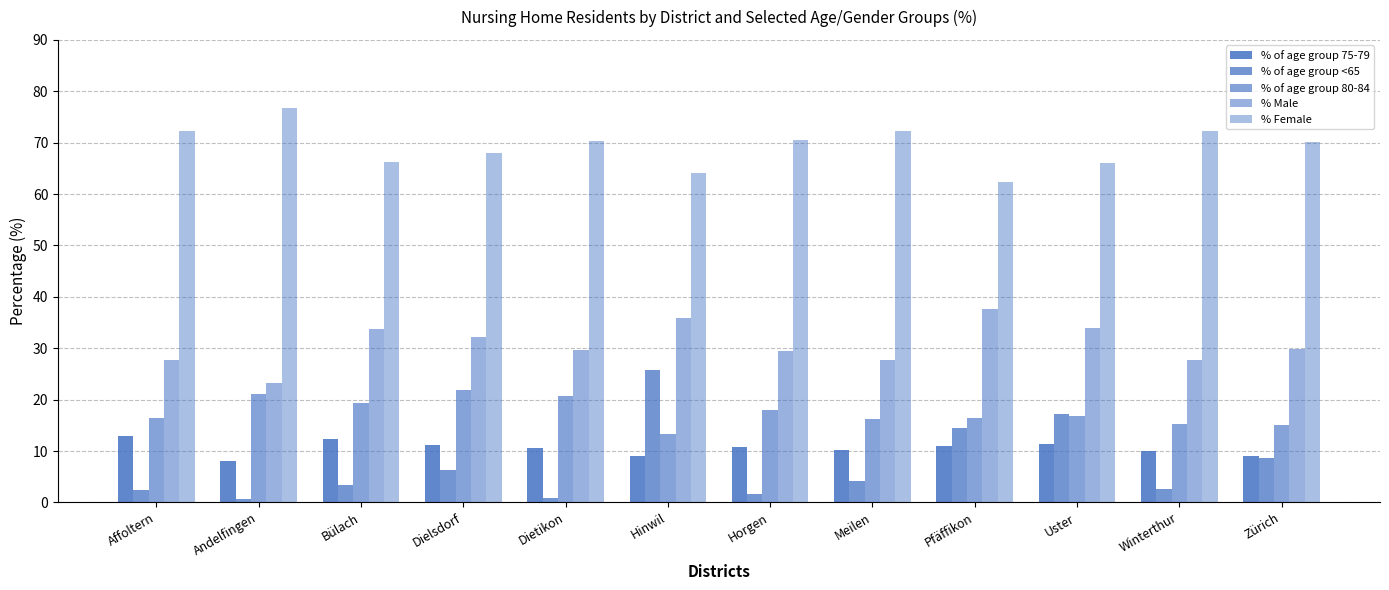

What is the lowest value of the % Male series?

23.3